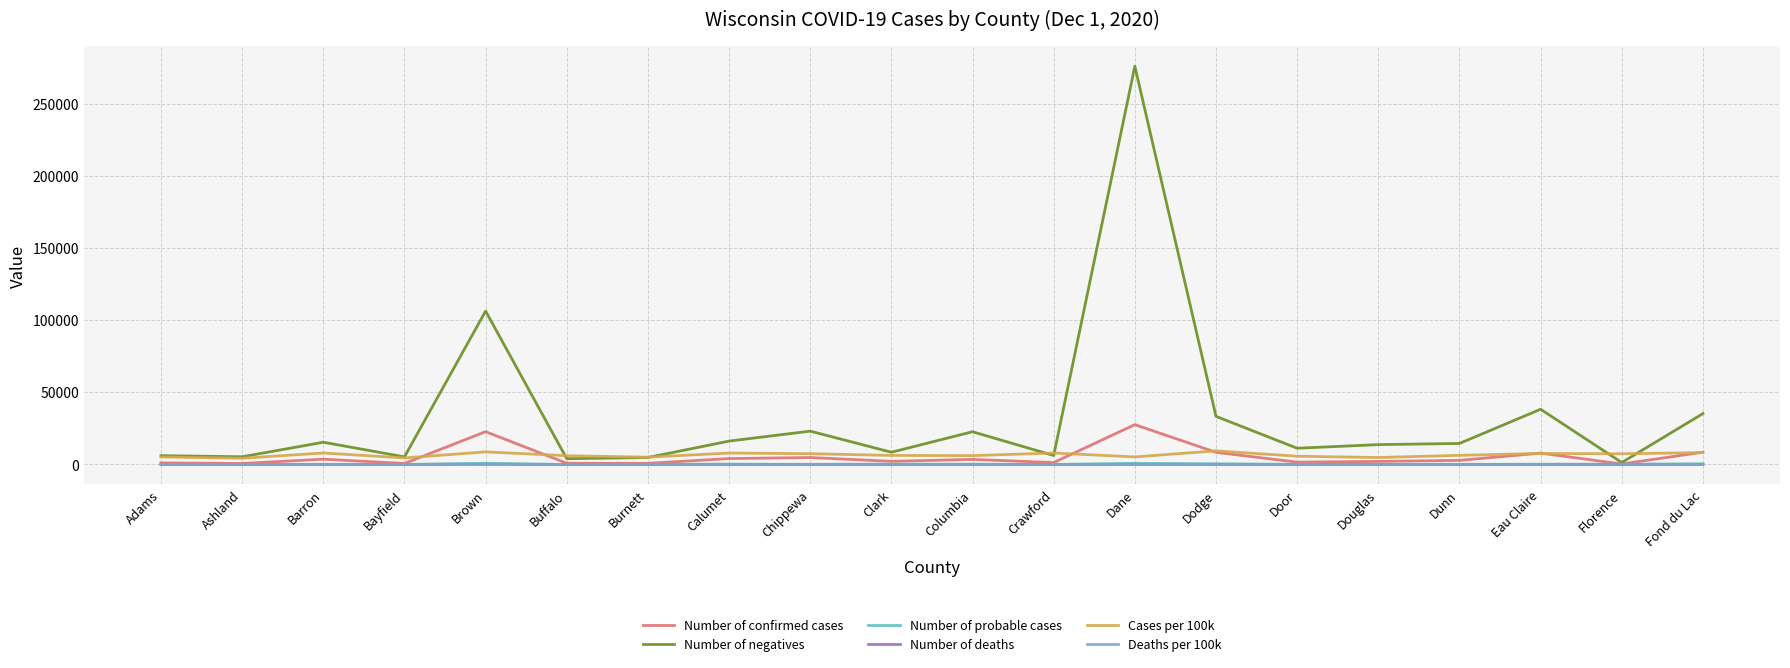

What is the greatest value displayed?

276005.0